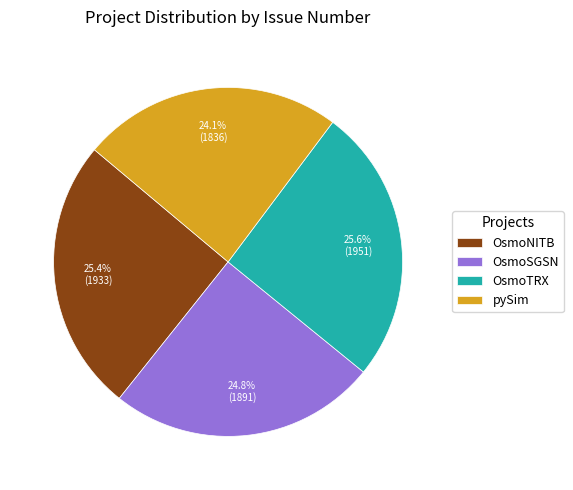

To the nearest percent, what portion does OsmoTRX represent?

26%